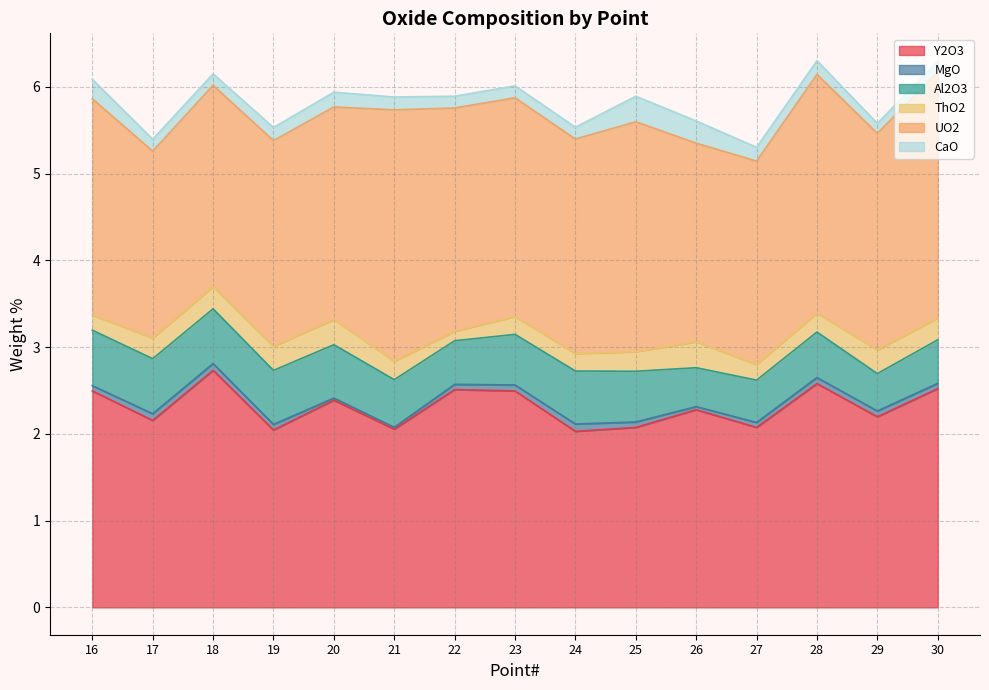

Count the number of categories in the chart.

15